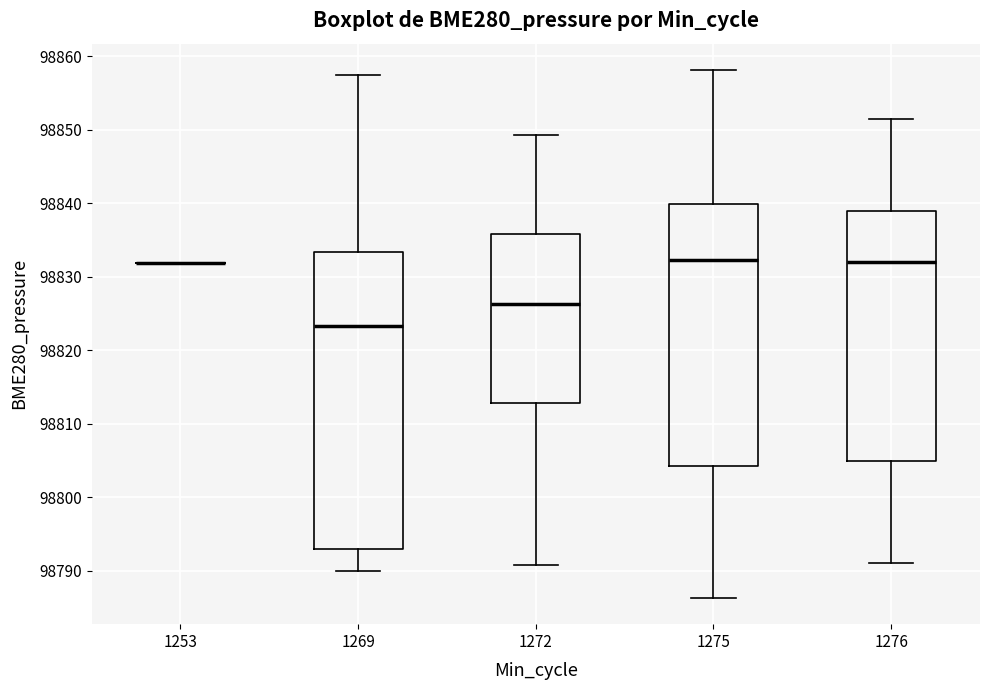

Reading left to right, read every box against the y-axis: the position of its median line, the range the box covers, and the ends of its whiskers. The values are not printed on the chart, so give them approximately, as read against the axis.

1253: box collapsed to a line at 98832, whiskers 98832 to 98832
1269: median 98823, box 98793 to 98833, whiskers 98790 to 98857
1272: median 98826, box 98813 to 98836, whiskers 98791 to 98849
1275: median 98832, box 98804 to 98840, whiskers 98786 to 98858
1276: median 98832, box 98805 to 98839, whiskers 98791 to 98851